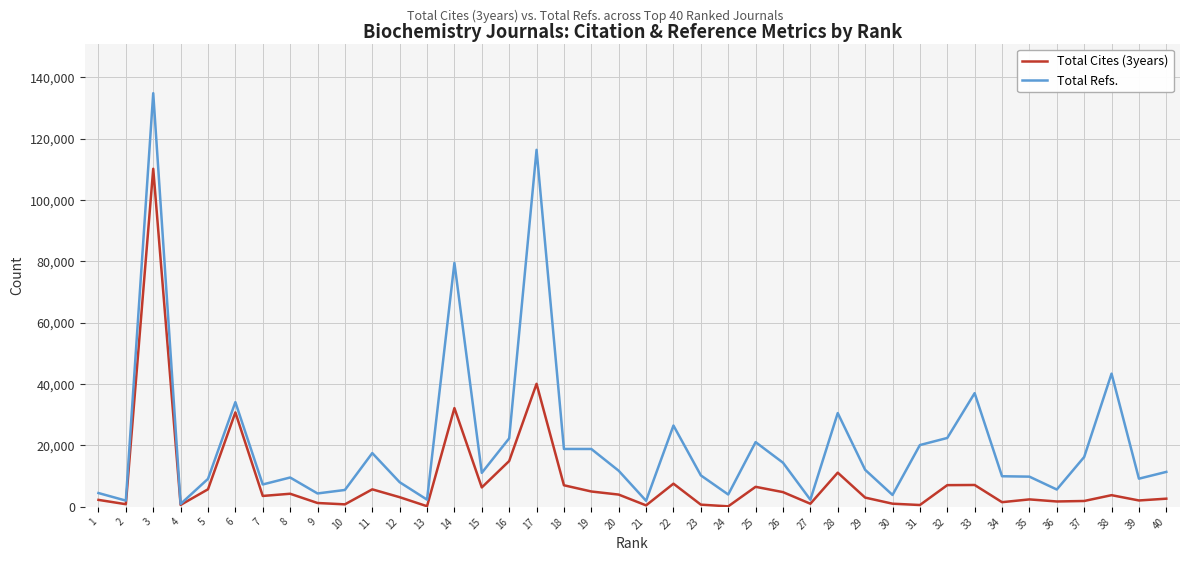

Between 16 and 17, which series saw the biggest shift?

Total Refs.